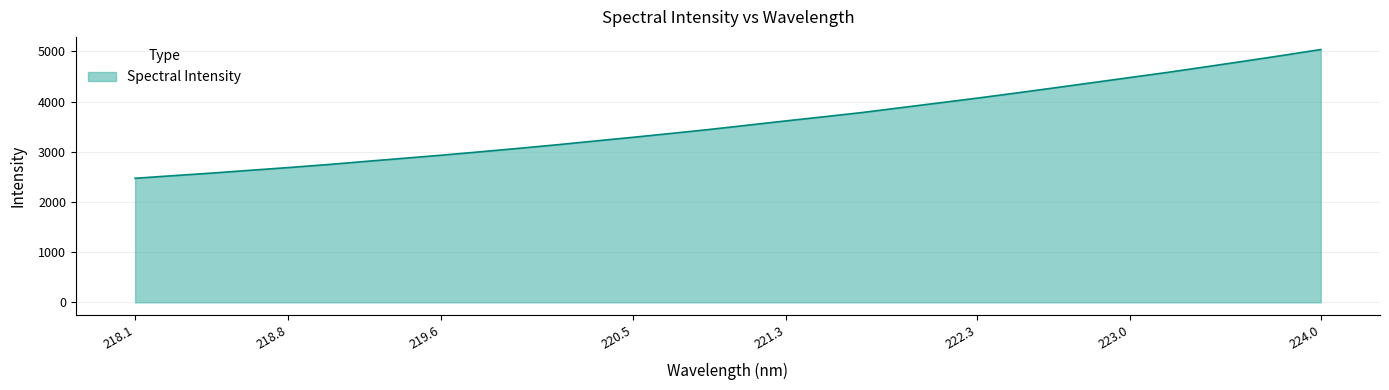

What is the greatest value displayed?

5035.7